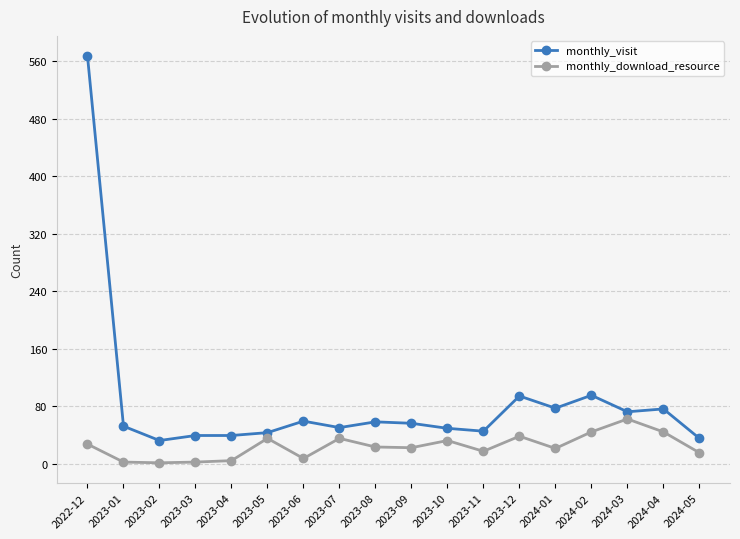

Count the number of categories in the chart.

18